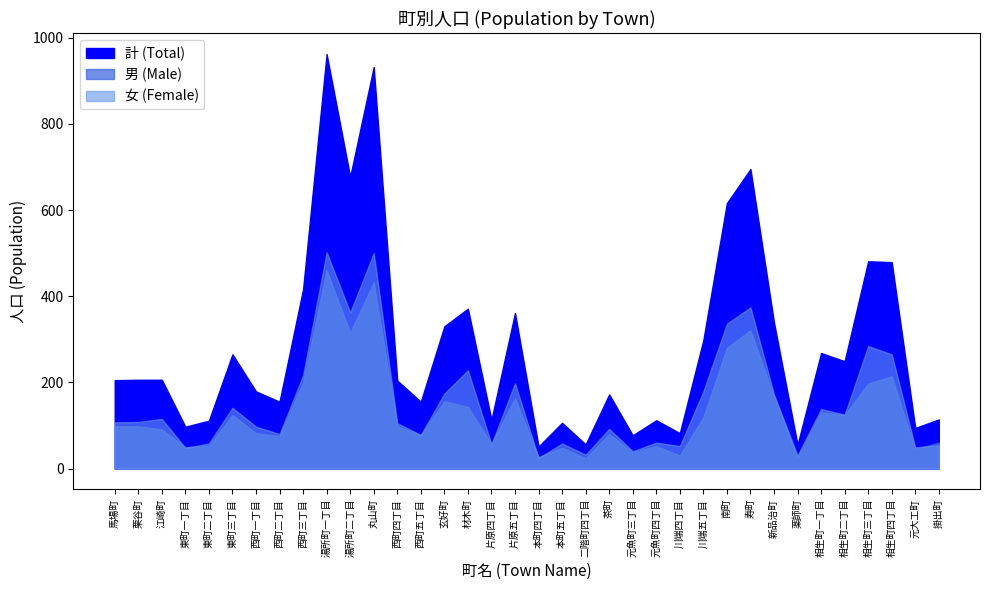

How many interior local peaks does the 計 (Total) series have?

11